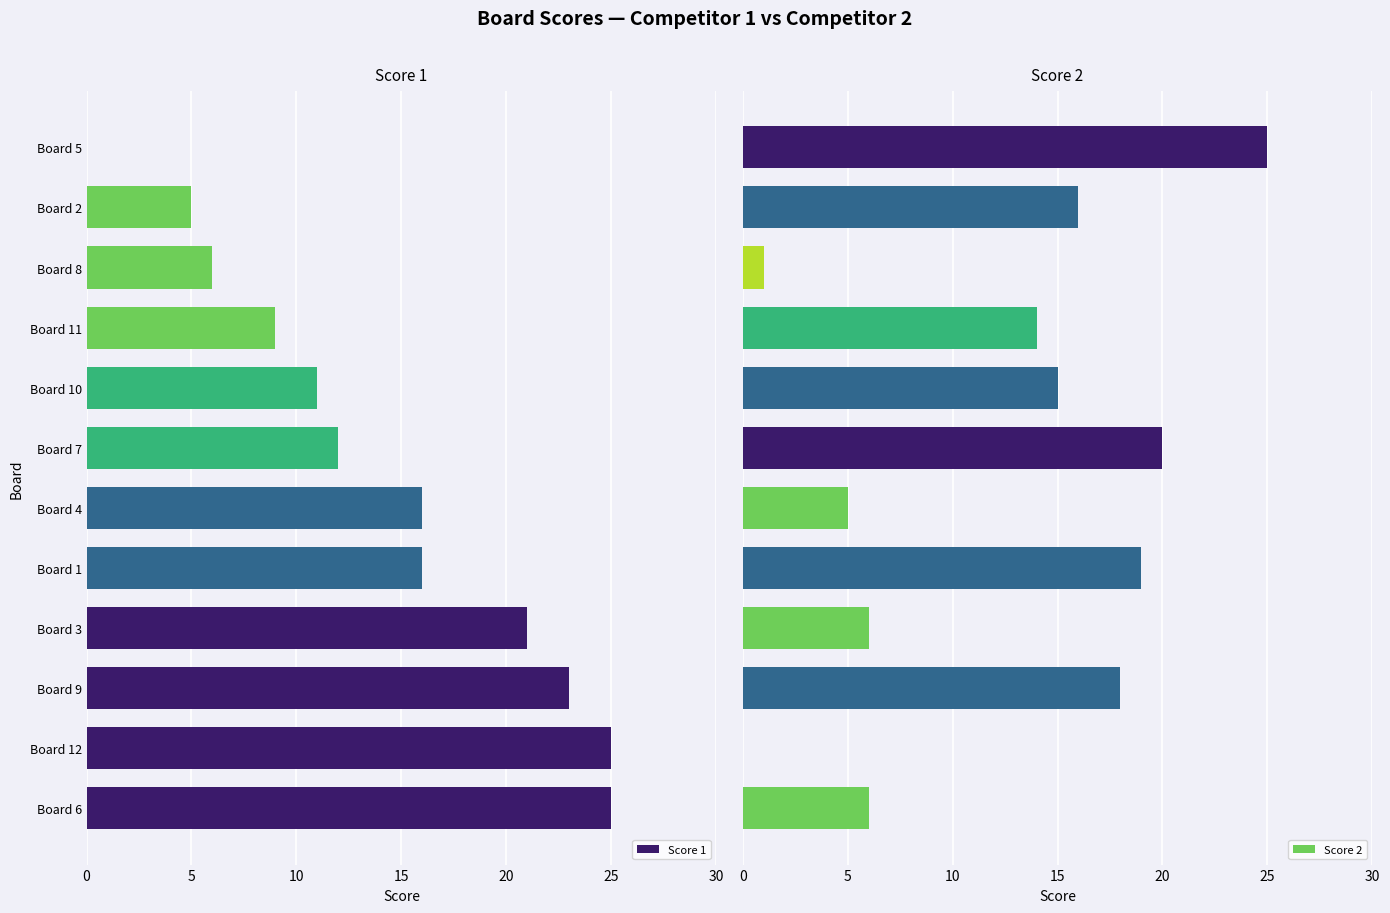

Reading left to right, what are all the values shown in this chart?

Score 1: 25	25	23	21	16	16	12	11	9	6	5	0
Score 2: 6	0	18	6	19	5	20	15	14	1	16	25